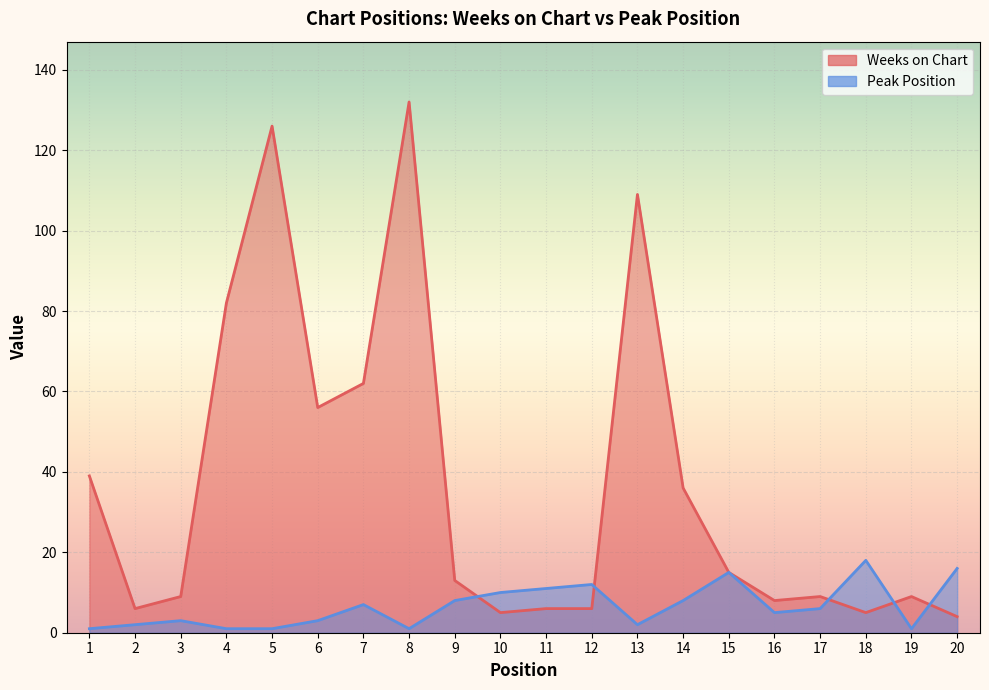

What is the total value across all series at 16?

13